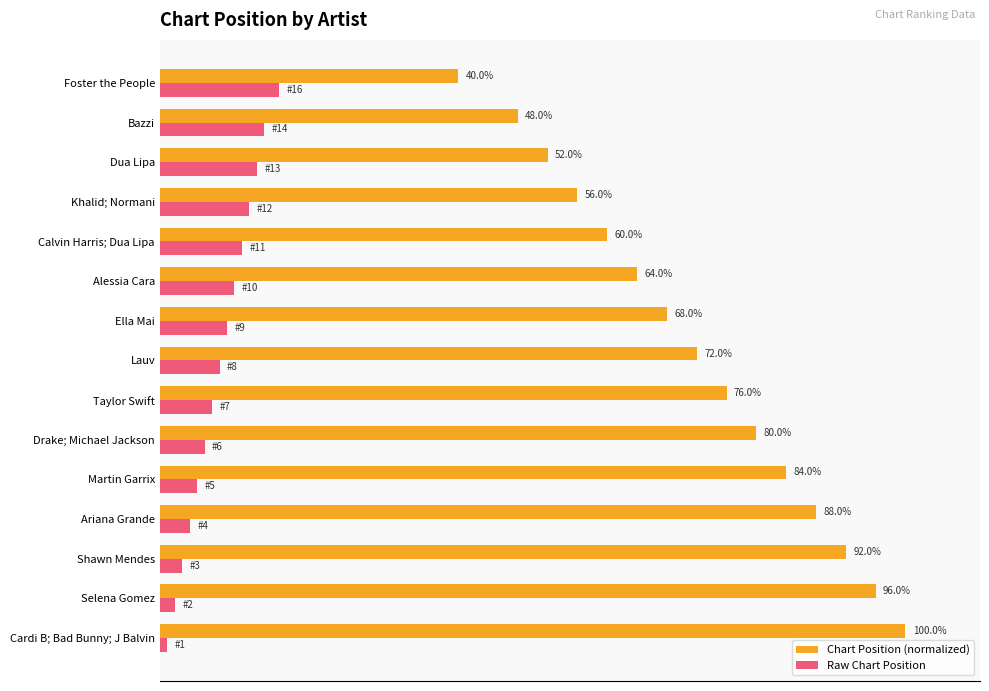

Rank the categories by Raw Chart Position value from lowest to highest.

Cardi B; Bad Bunny; J Balvin, Selena Gomez, Shawn Mendes, Ariana Grande, Martin Garrix, Drake; Michael Jackson, Taylor Swift, Lauv, Ella Mai, Alessia Cara, Calvin Harris; Dua Lipa, Khalid; Normani, Dua Lipa, Bazzi, Foster the People